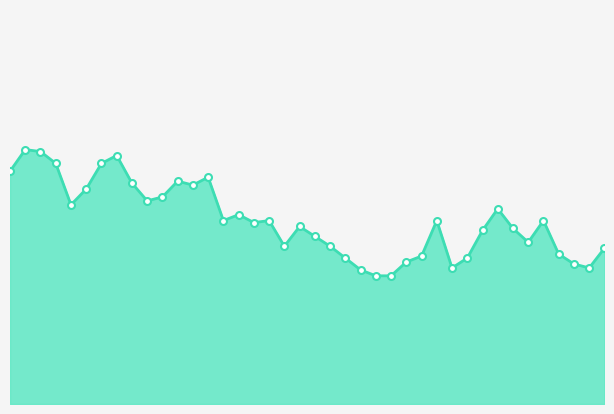

Rank the categories by value from highest to lowest.

00:02, 00:05, 00:17, 00:07, 00:14, 00:00, 00:32, 00:27, 00:19, 00:29, 00:12, 00:24, 00:22, 00:10, 01:18, 00:36, 00:34, 00:41, 01:08, 01:25, 00:39, 00:46, 01:20, 01:15, 00:49, 01:23, 00:44, 00:51, 01:35, 01:28, 01:06, 00:54, 01:13, 01:03, 01:30, 01:11, 01:32, 00:56, 00:58, 01:01